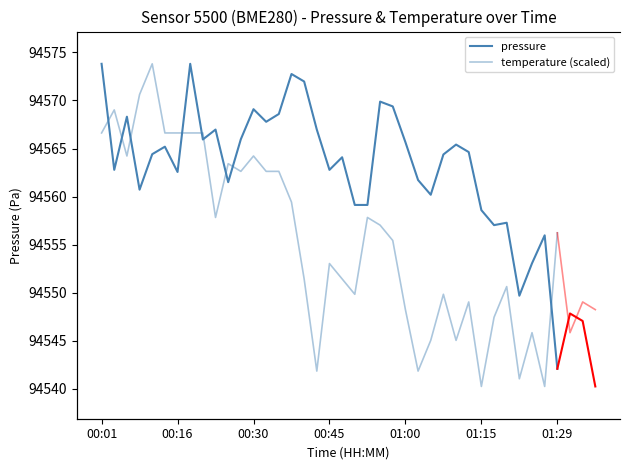

How many times do temperature (scaled) and pressure cross each other?

9